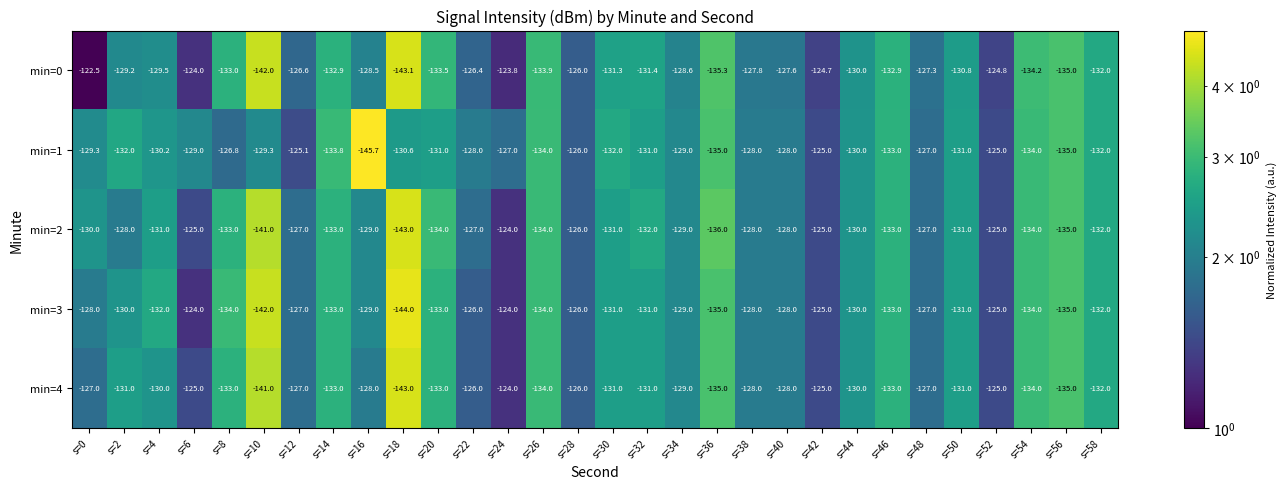

Is it true that min=0 equals -127.8 at s=38?

True